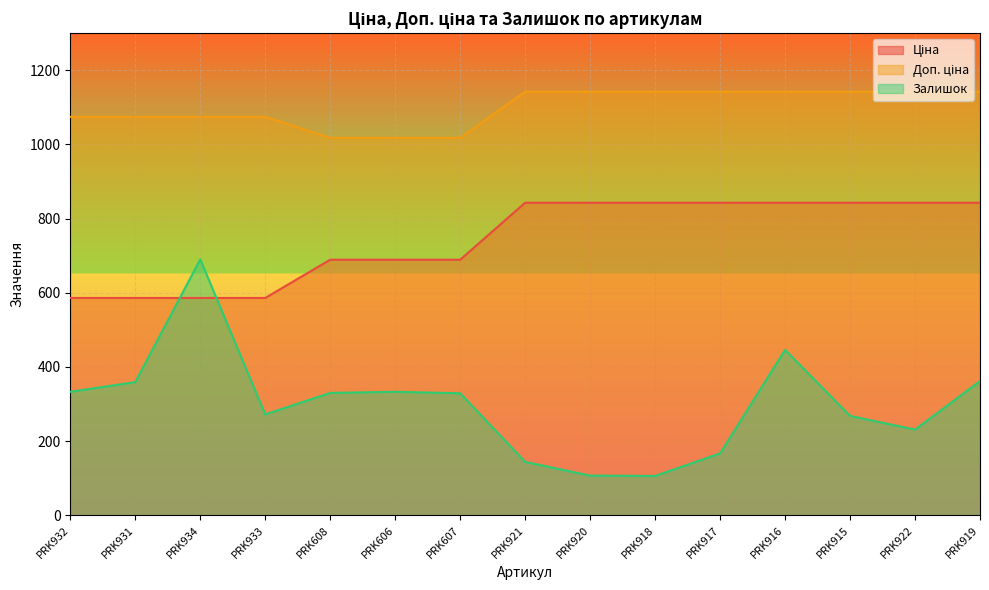

How many data points in Ціна are less than 842?

7